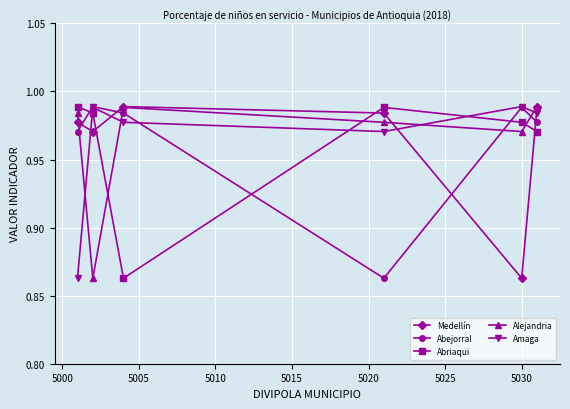

True or false: Abriaqui and Amaga cross at least once.

True